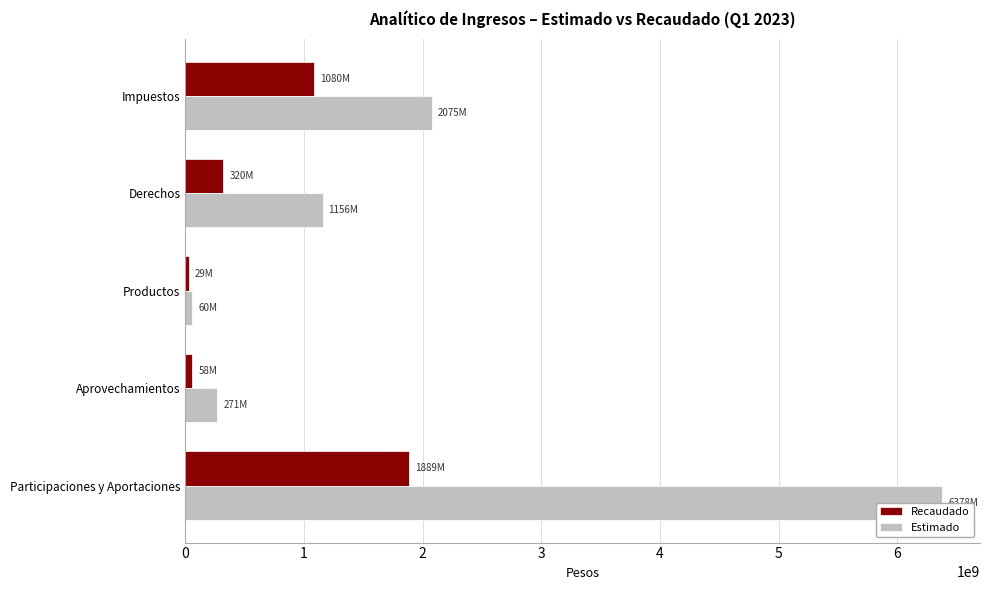

What is the difference between the maximum and second lowest values in the Estimado series?

6107288203.8